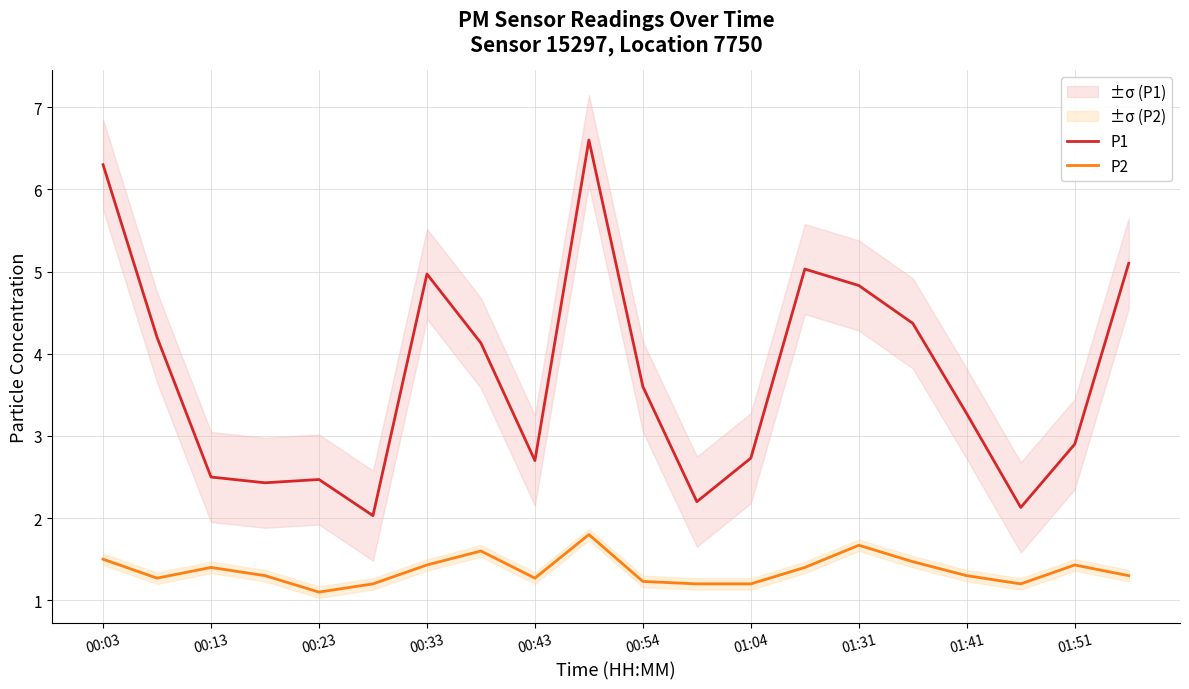

What is the difference between the maximum and second lowest values in the P1 series?

4.5